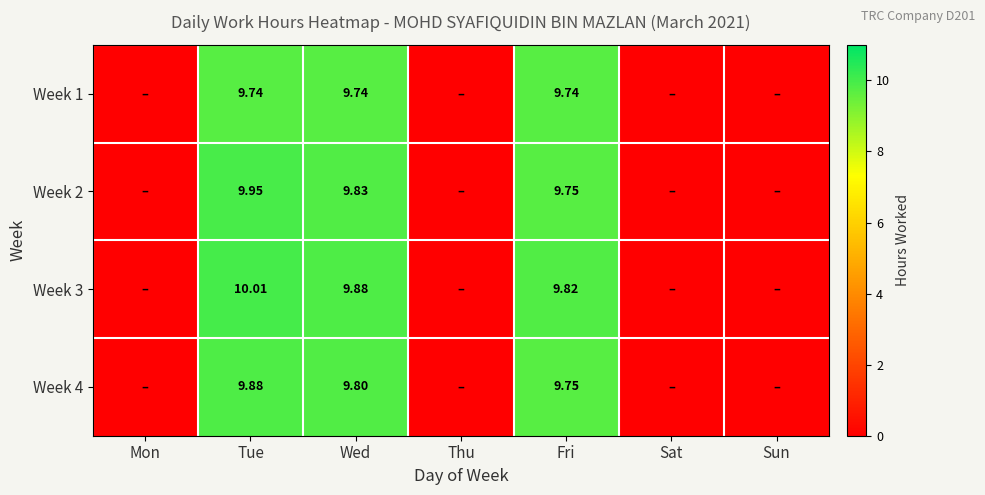

Is the value of Week 1 at Wed greater than the value of Week 4 at Wed?

No